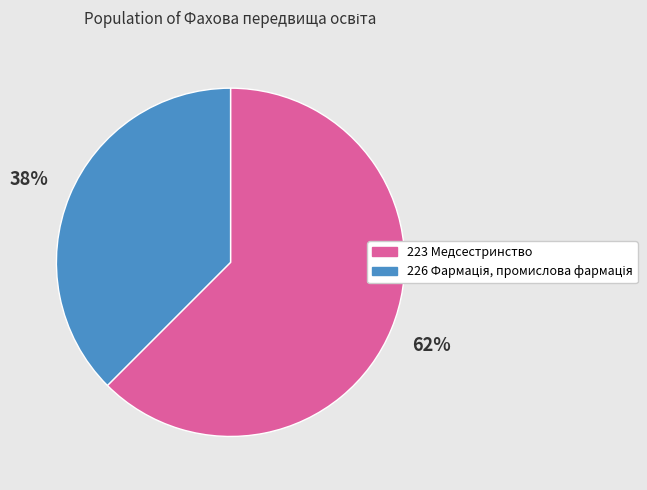

To the nearest percent, what is the average slice percentage?

50%